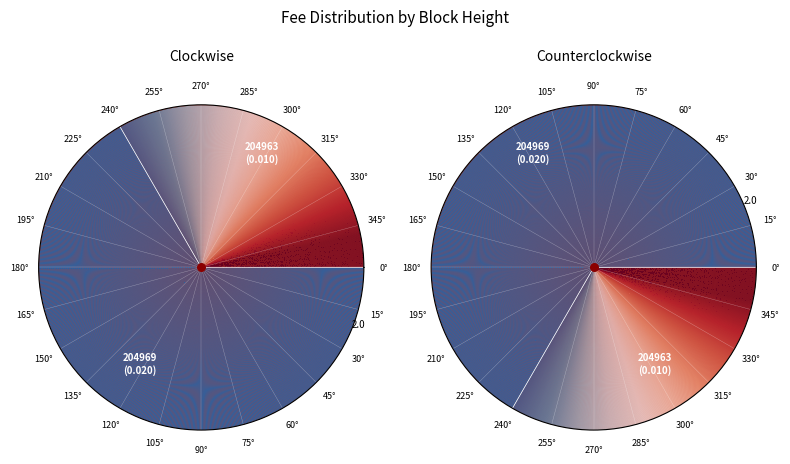

Which has a higher value, 204969 or 204963?

204969